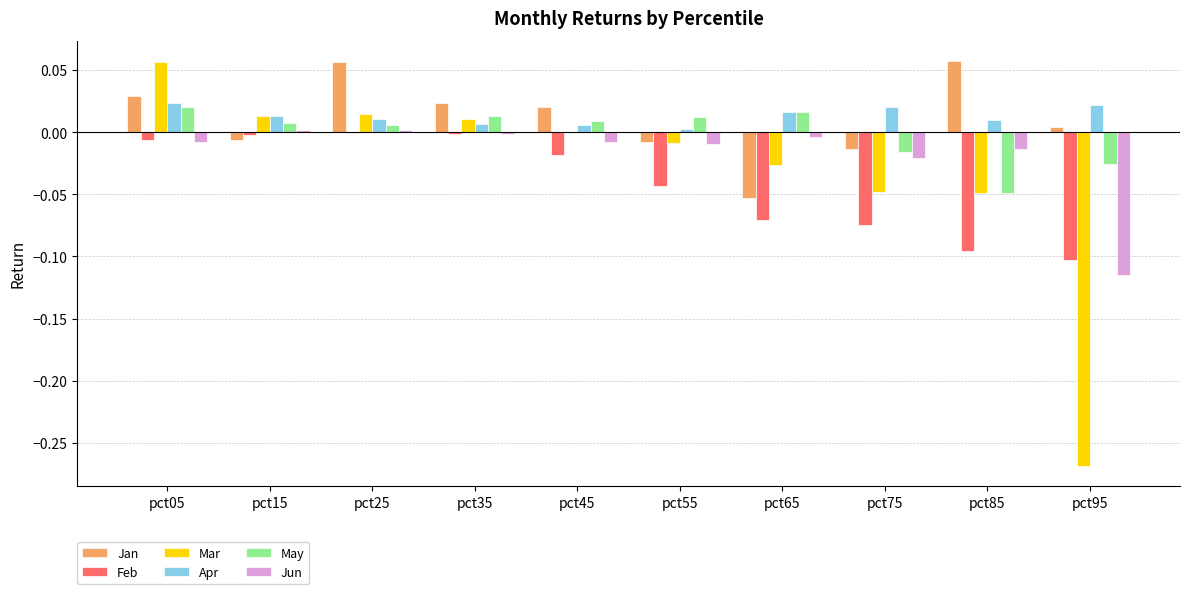

Is it true that Apr equals 0.0 at pct85?

True